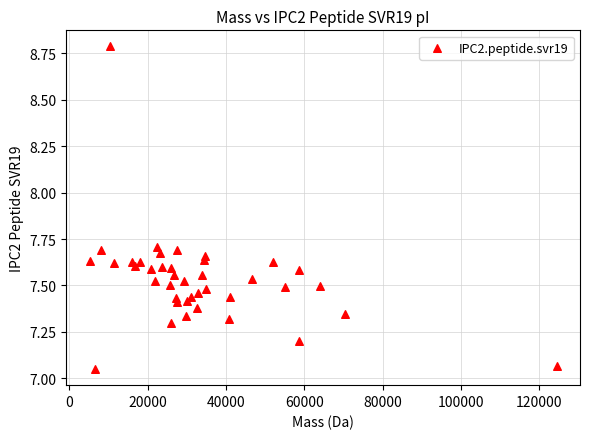

What is the range of Y values (max minus min)?

1.7